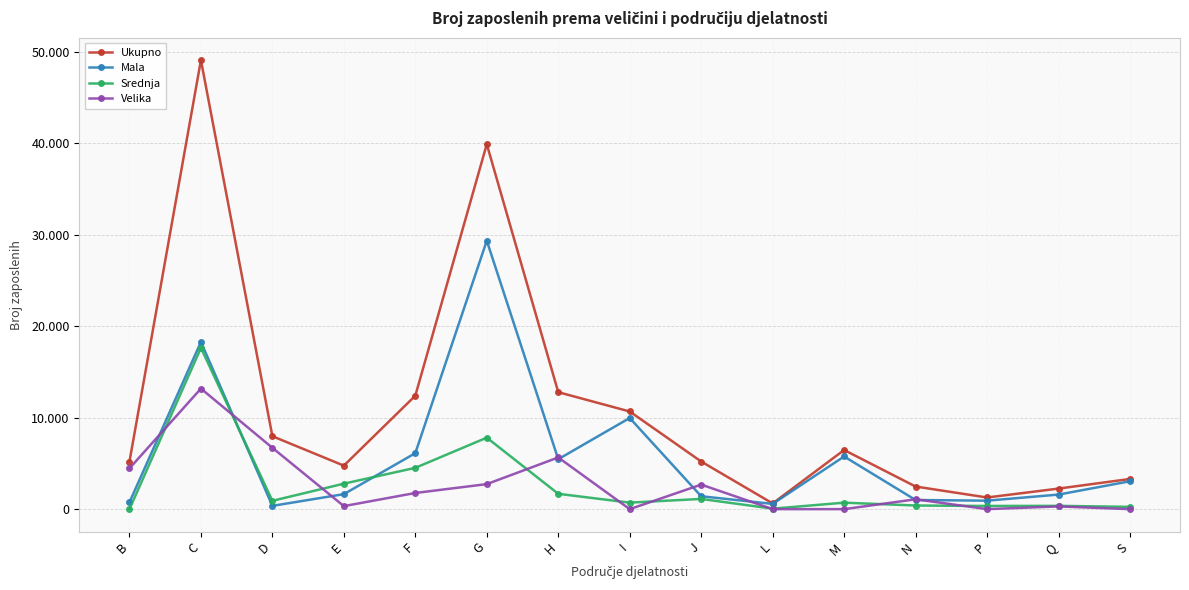

The value of Mala at I is 17271. True or false?

False